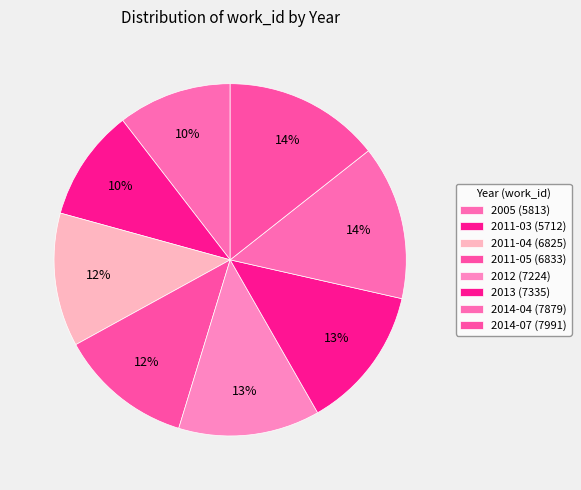

Between 2011-04 and 2011-05, which is larger?

2011-05